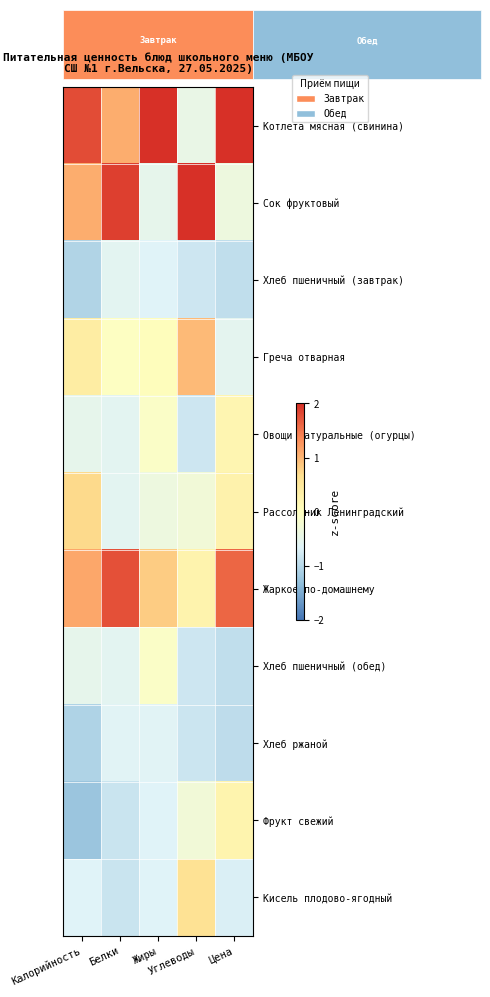

How many categories are shown in the chart?

5